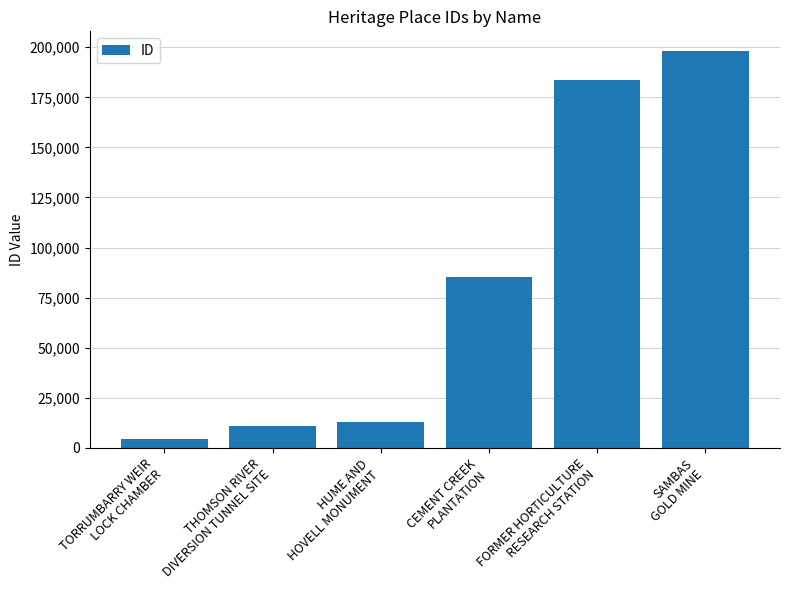

What position from the left is CEMENT CREEK
PLANTATION?

4